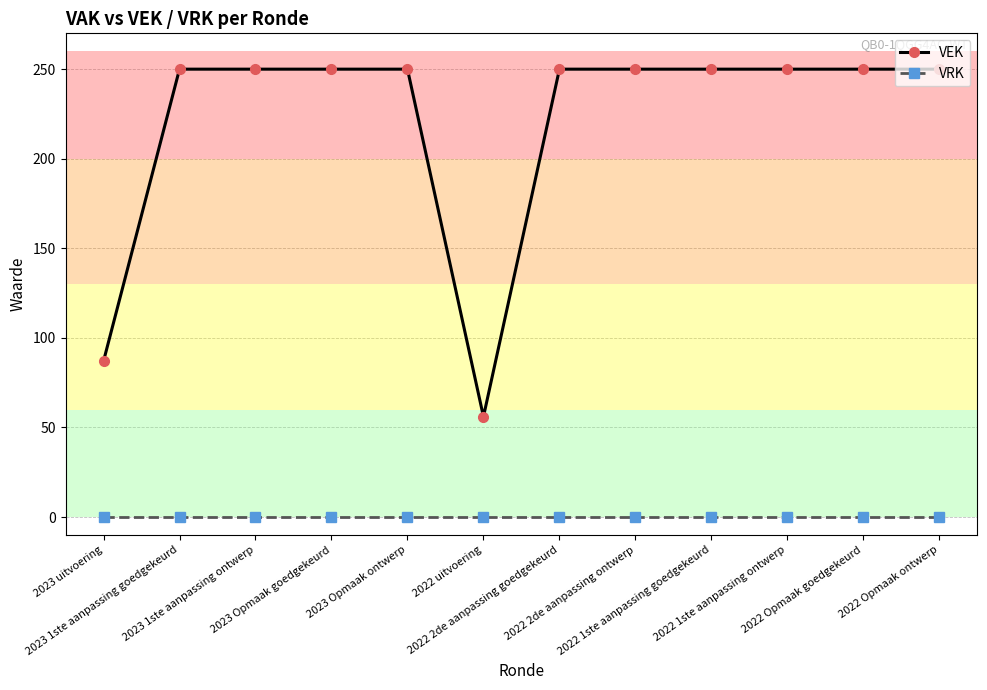

Is it true that VRK equals 0 at 2023 Opmaak ontwerp?

True